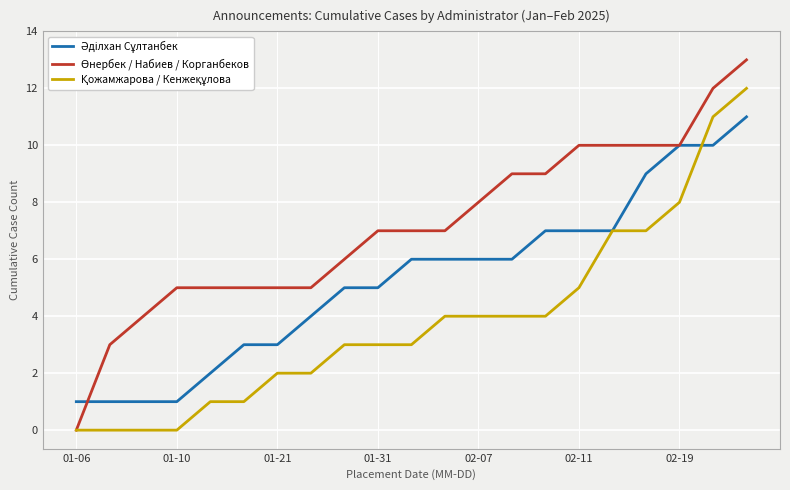

Reading left to right, list all the values displayed in this chart.

Әділхан Сұлтанбек: 1	1	1	1	2	3	3	4	5	5	6	6	6	6	7	7	7	9	10	10	11
Өнербек / Набиев / Корганбеков: 0	3	4	5	5	5	5	5	6	7	7	7	8	9	9	10	10	10	10	12	13
Қожамжарова / Кенжеқұлова: 0	0	0	0	1	1	2	2	3	3	3	4	4	4	4	5	7	7	8	11	12